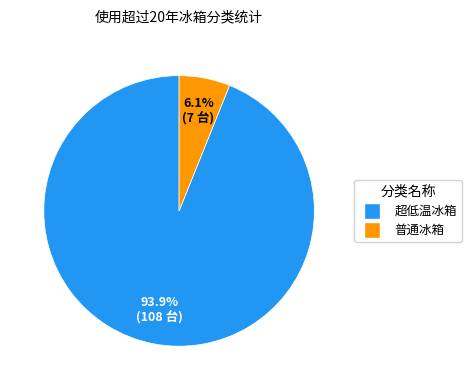

How many slices are in this pie chart?

2